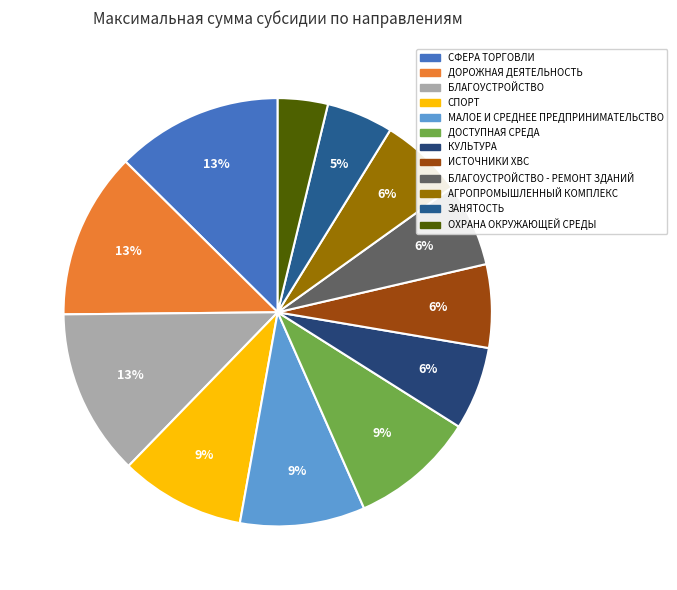

How many segments does this pie chart have?

12